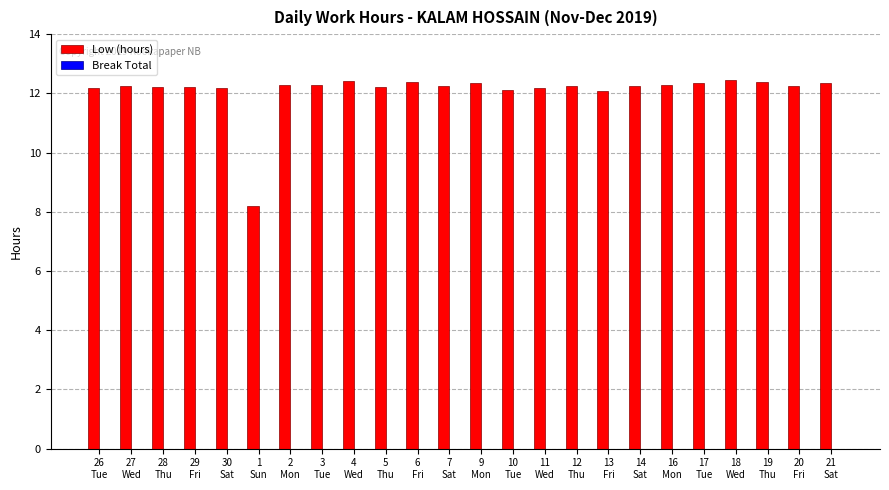

What is the difference between the maximum and minimum values?

4.2